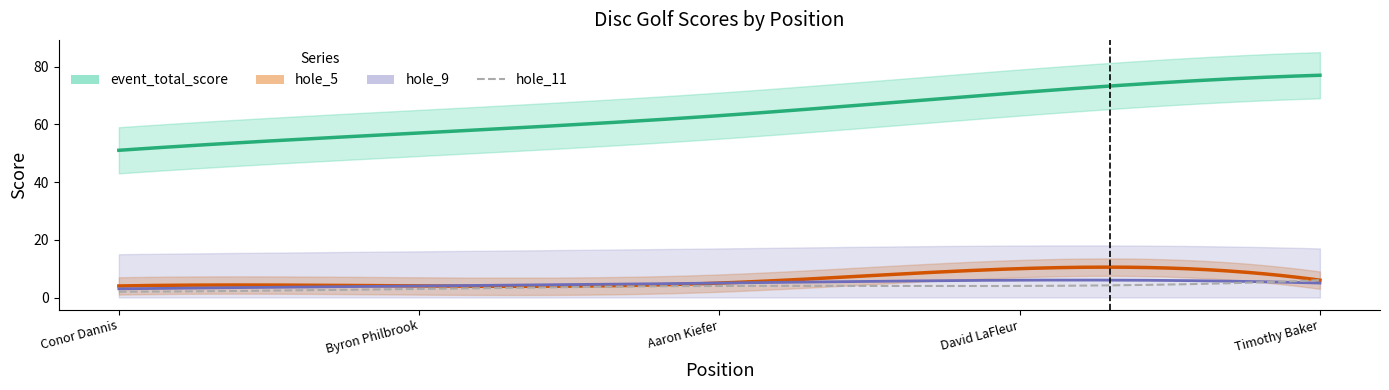

What is the smallest value displayed?

2